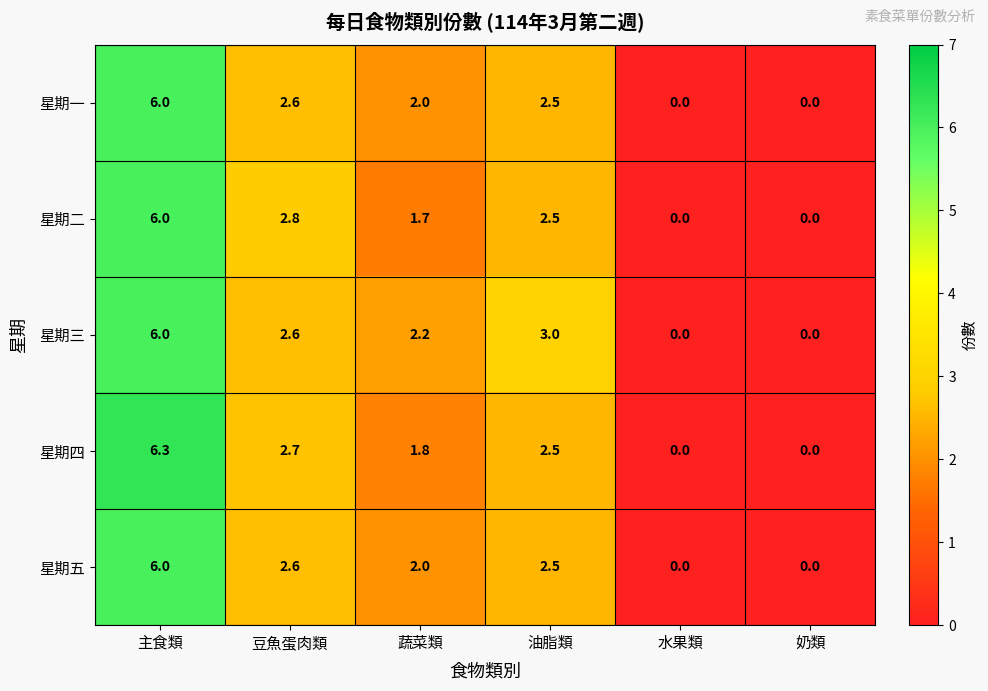

What is the average value of the 星期三 series?

2.3